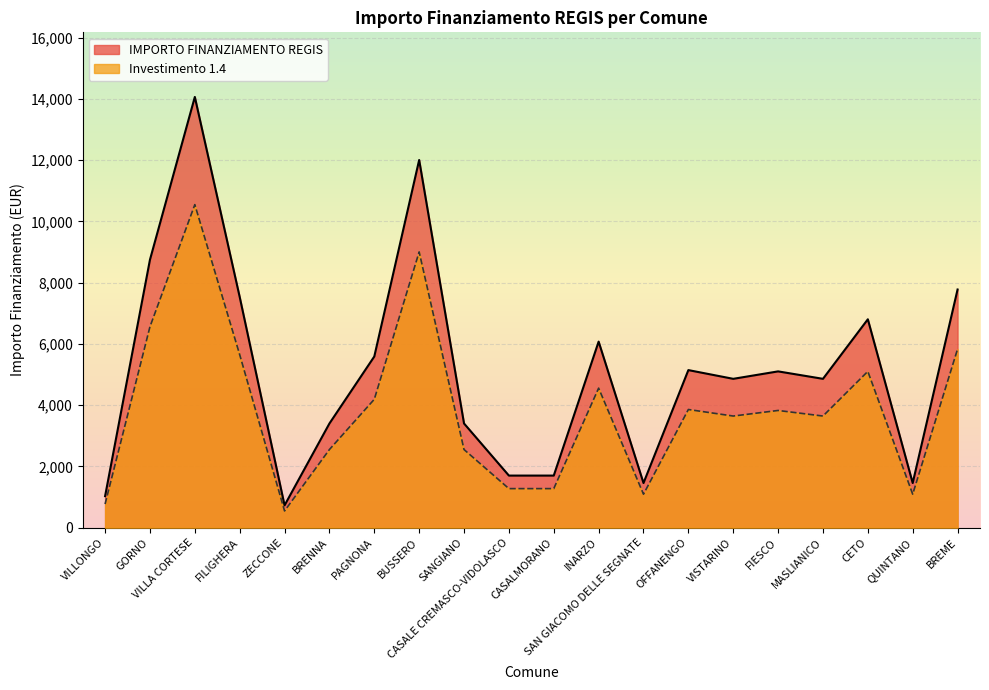

What is the difference between the IMPORTO FINANZIAMENTO REGIS values at QUINTANO and VILLA CORTESE?

12605.0